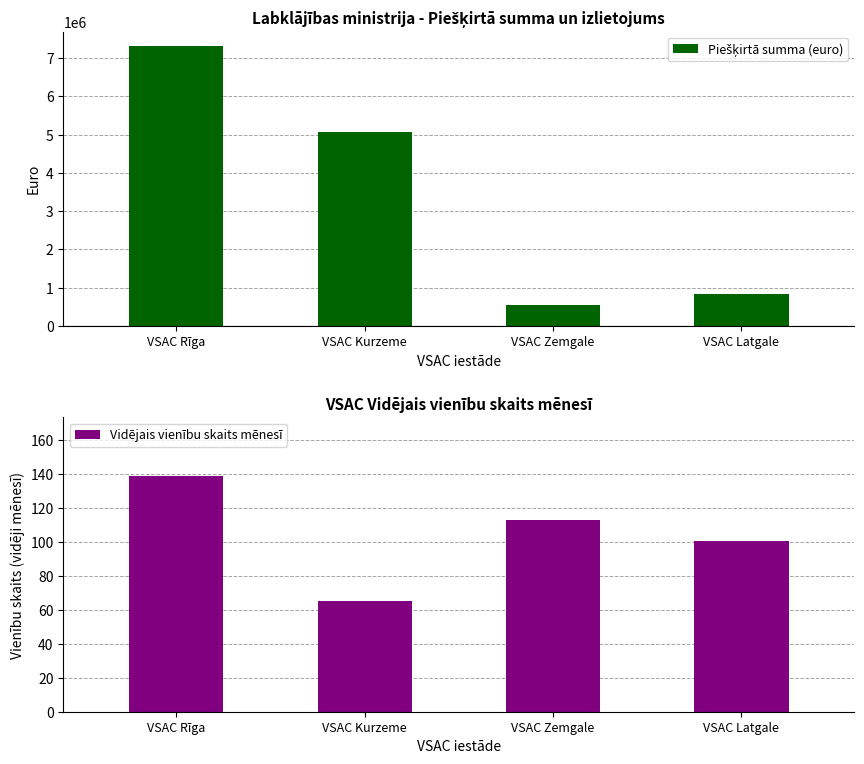

What is the difference between the highest and lowest values at VSAC Rīga?

7325133.6